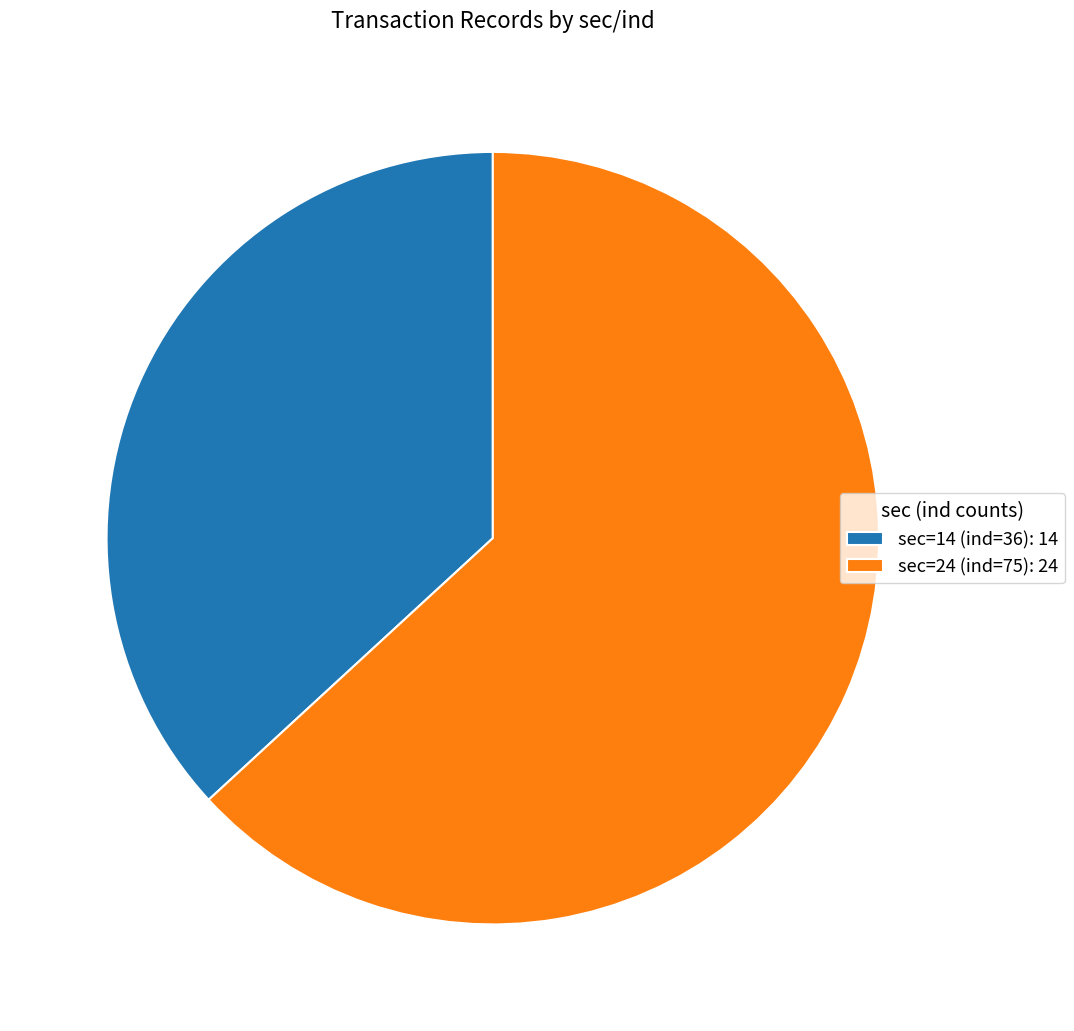

The sec=14 (ind=36): 14 slice represents 37% of the pie. True or false?

True